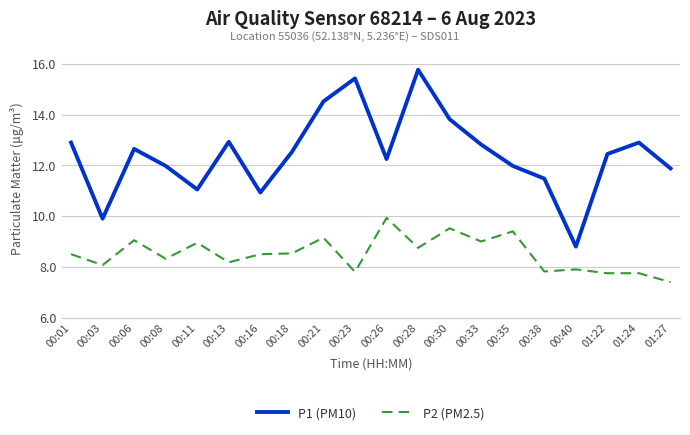

What is the spread (max minus min) of values at 00:01?

4.4